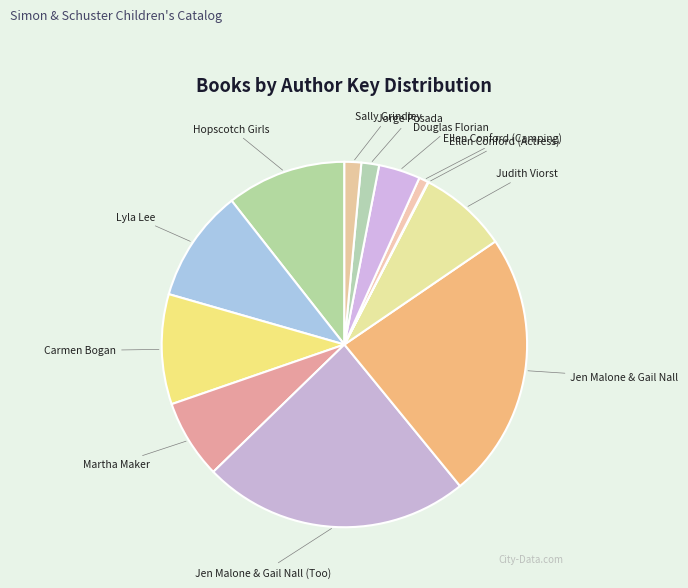

Combined, do Sally Grindley and Jen Malone & Gail Nall (Too) account for over 50%?

No